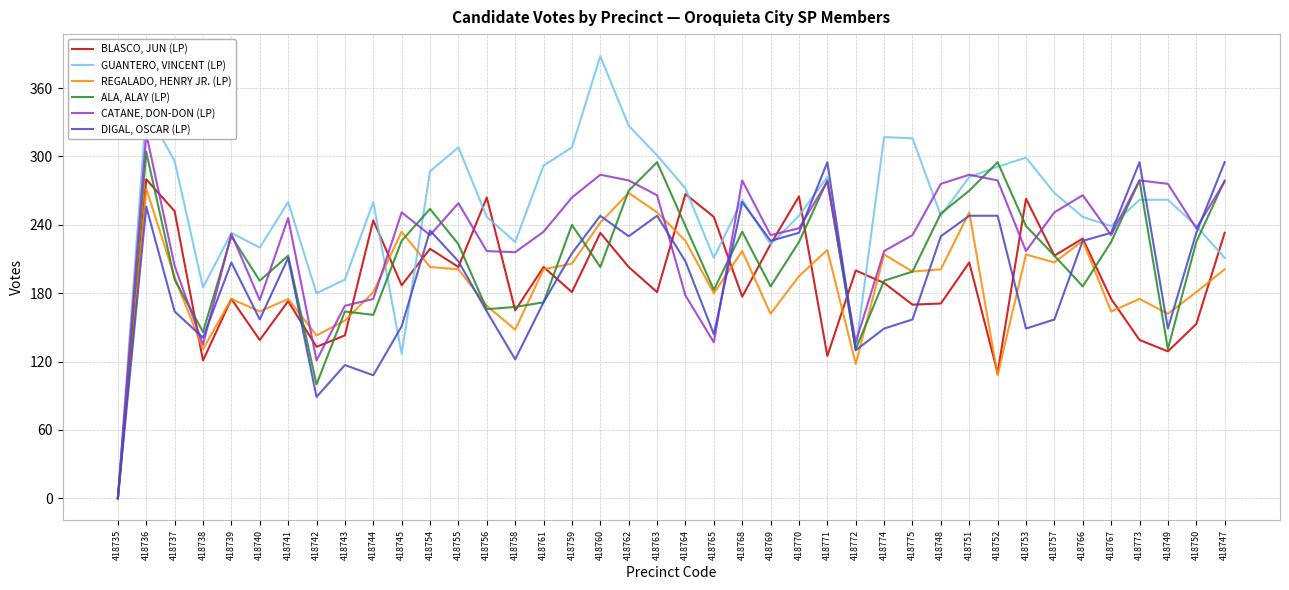

Between which two adjacent categories do CATANE, DON-DON (LP) and ALA, ALAY (LP) first intersect?

418737 and 418738